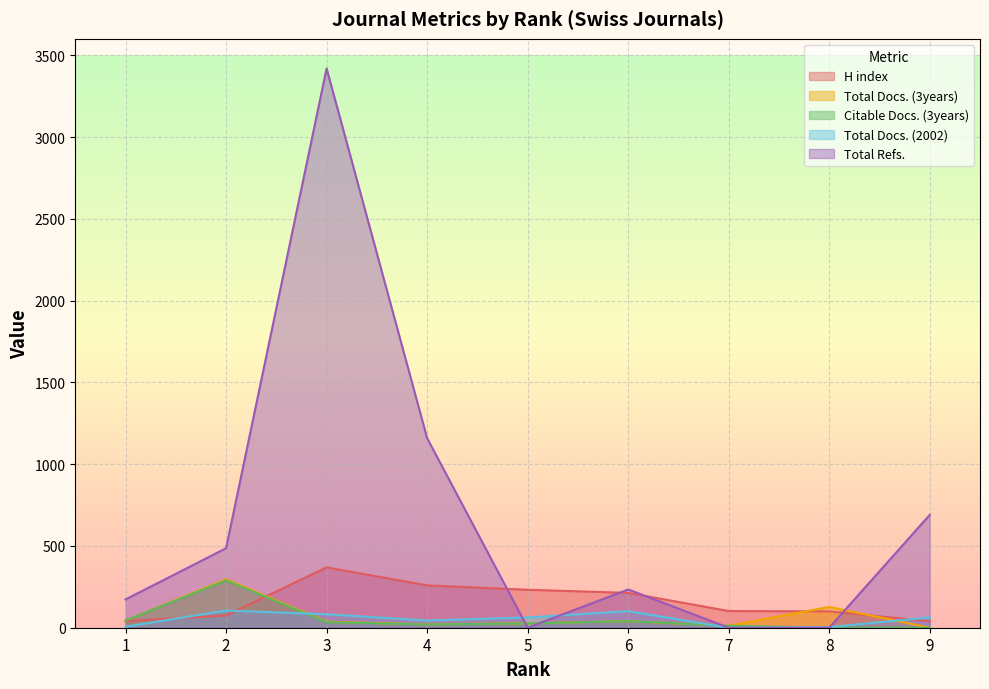

Between which two adjacent categories do Total Docs. (2002) and H index first intersect?

1 and 2